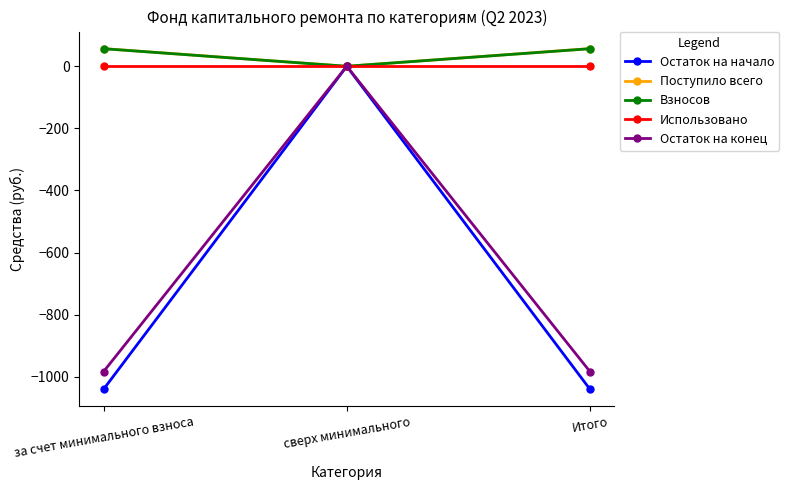

True or false: Взносов has a value of 37.2 at сверх минимального.

False